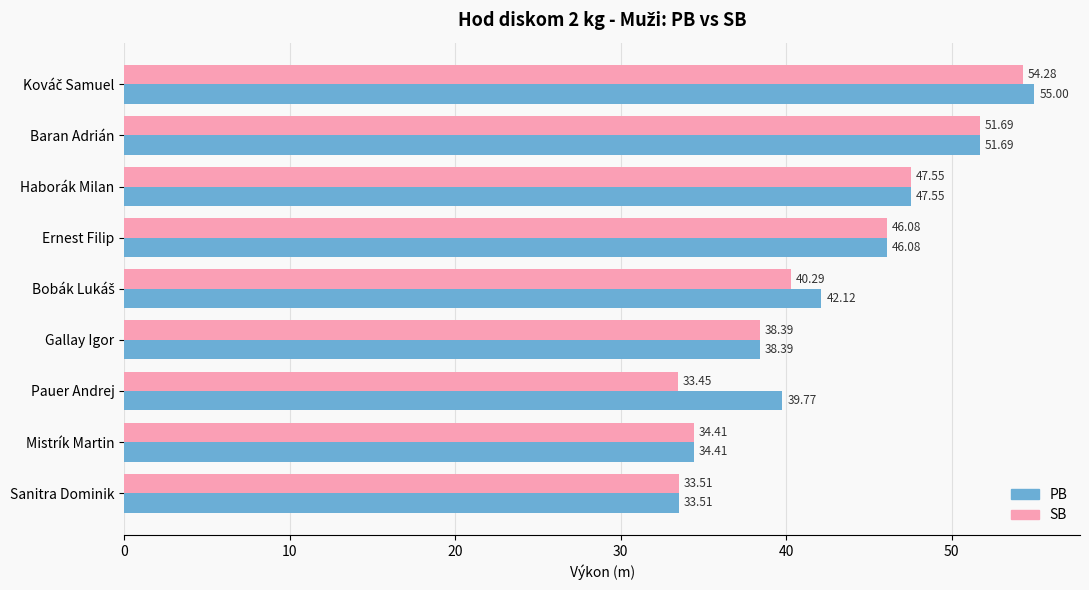

At which category does the chart reach its minimum across all series?

Pauer Andrej